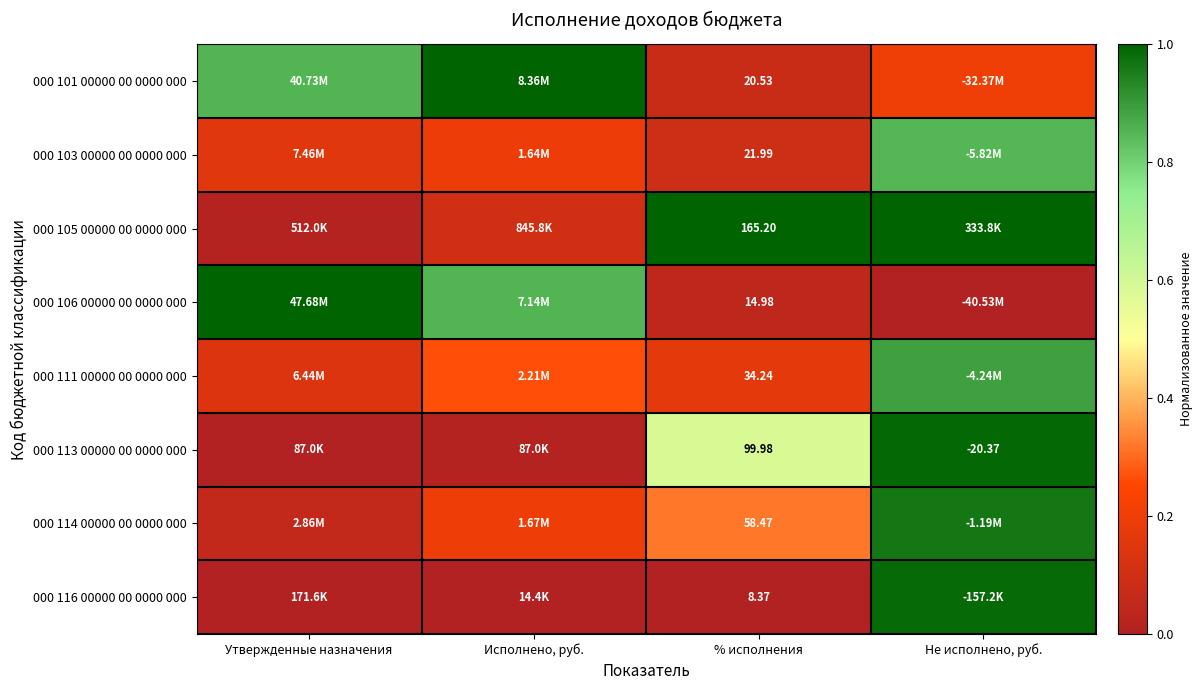

How many categories are shown in the chart?

4